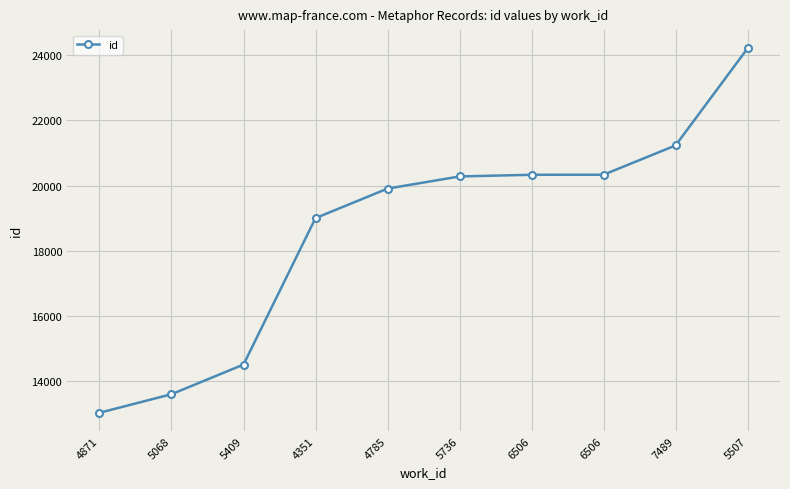

Does the chart display data point markers on the line(s)?

Yes